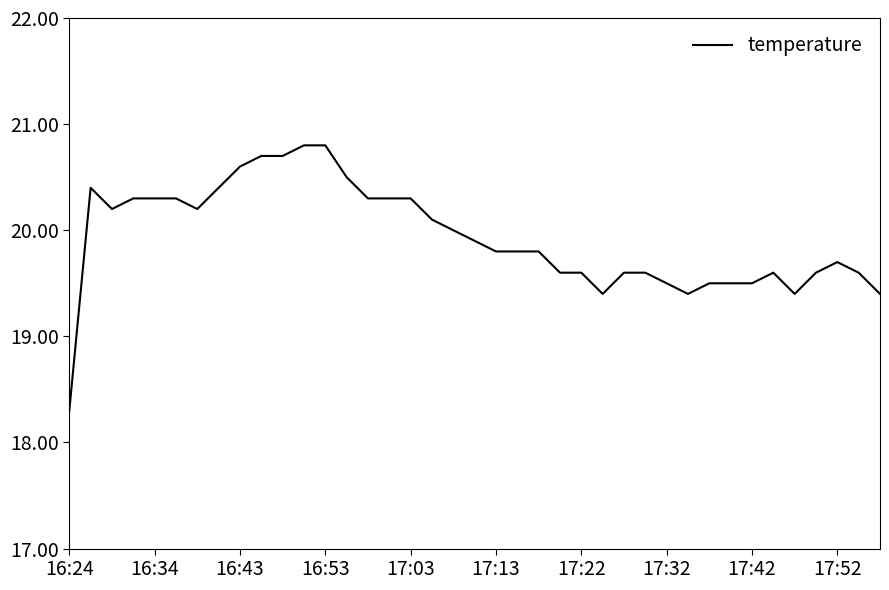

What is the smallest value displayed?

18.3